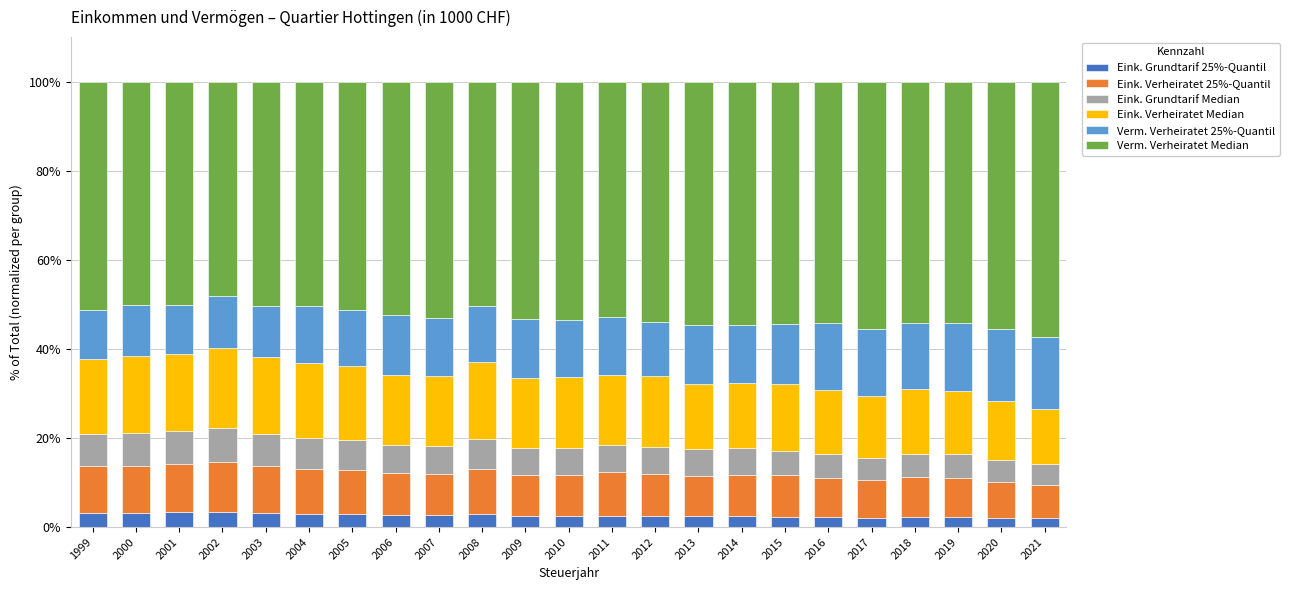

What are all the series names shown in the legend?

Eink. Grundtarif 25%-Quantil, Eink. Verheiratet 25%-Quantil, Eink. Grundtarif Median, Eink. Verheiratet Median, Verm. Verheiratet 25%-Quantil, Verm. Verheiratet Median